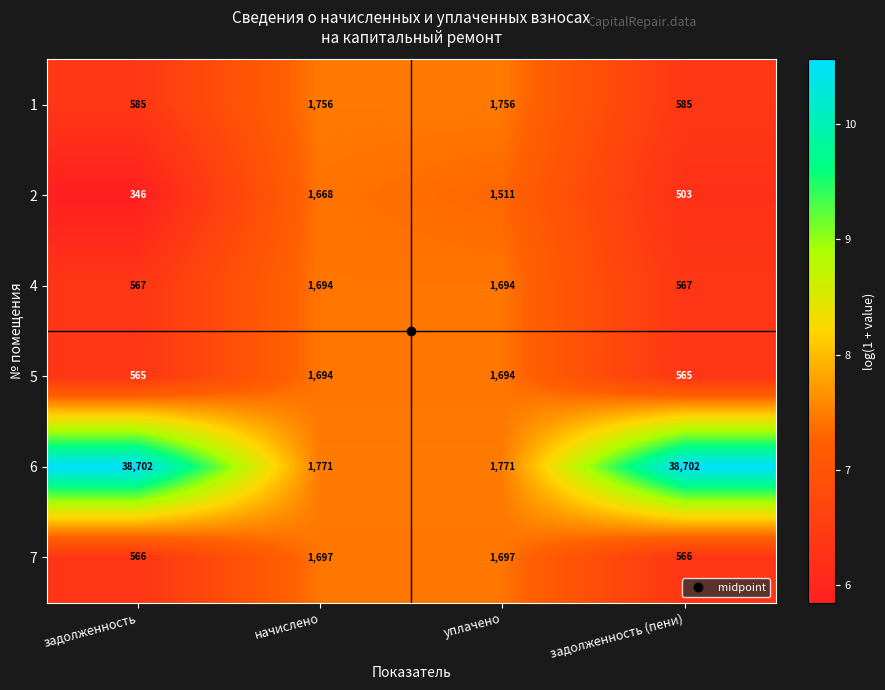

Which series changed the most between задолженность and задолженность (пени)?

2